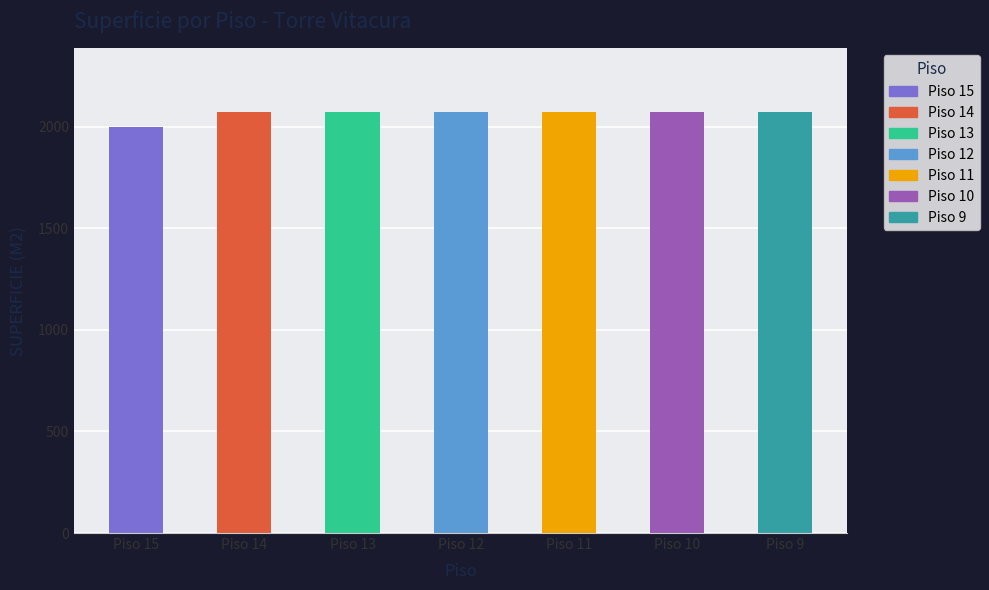

Does the chart contain stacked bars?

No